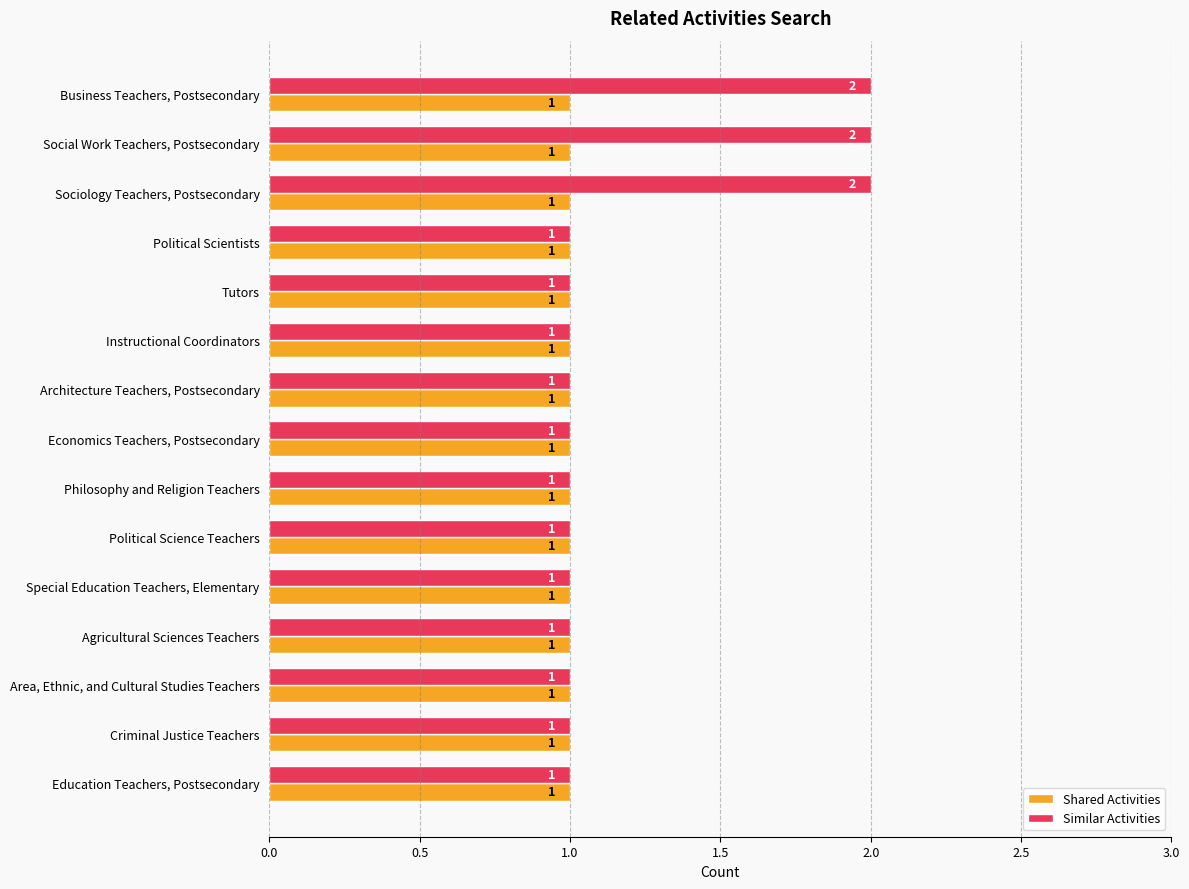

What is the difference between the second highest and minimum values in the Similar Activities series?

1